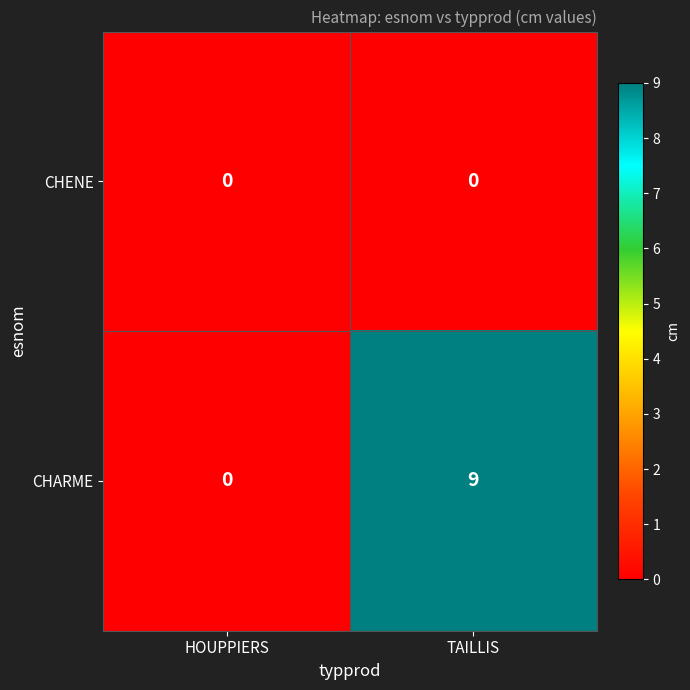

Reading right to left, what are all the values shown in this chart?

CHENE: 0	0
CHARME: 9	0